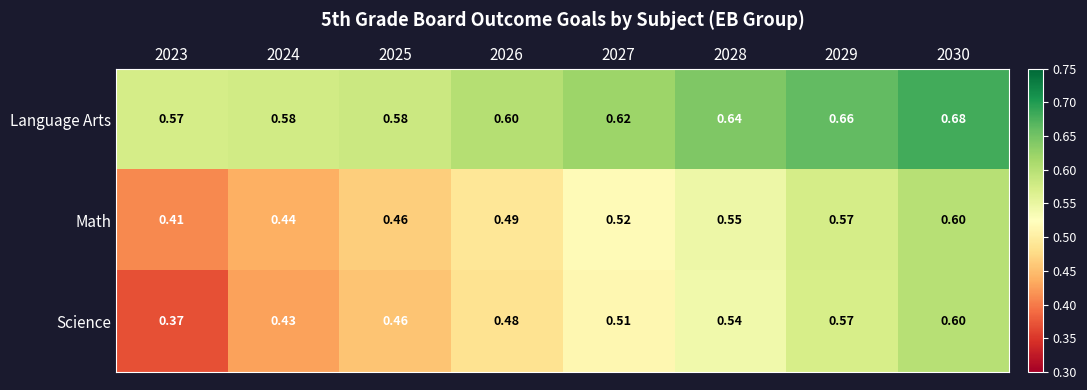

At which category is the sum across all series the highest?

2030